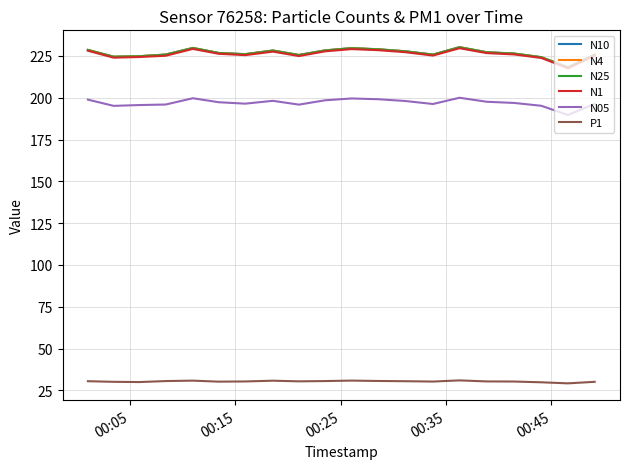

What are all the series names shown in the legend?

N10, N4, N25, N1, N05, P1